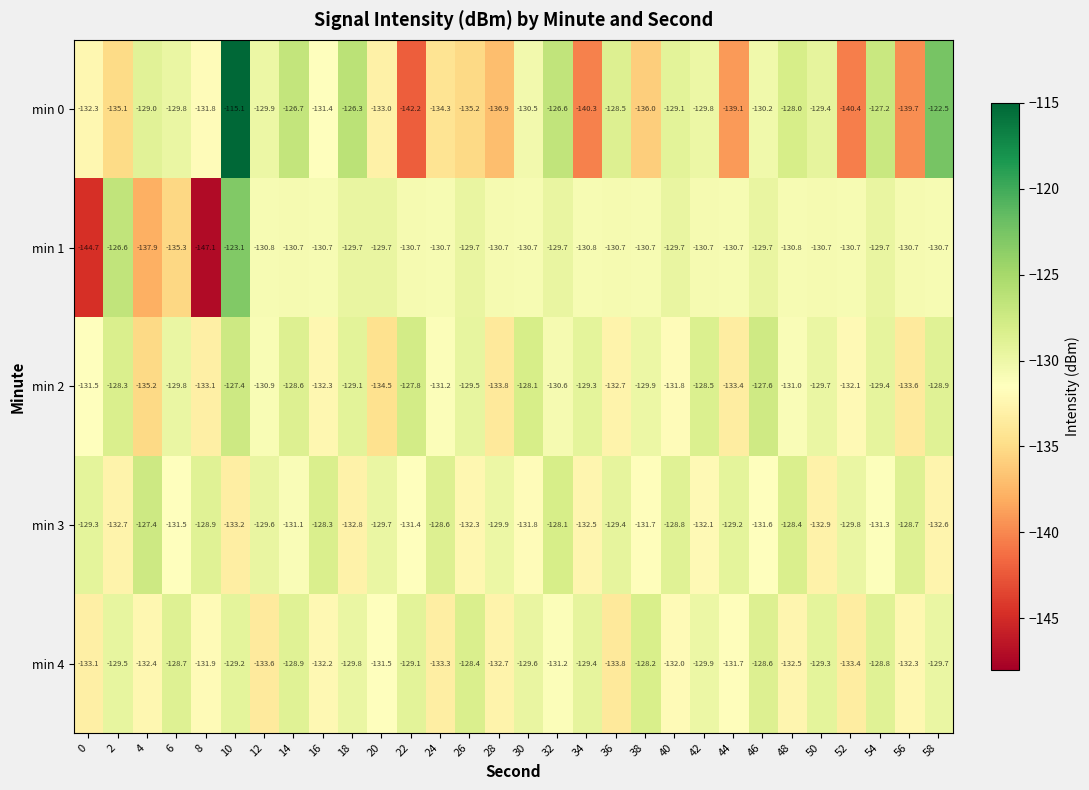

Between 18 and 22, which series saw the biggest shift?

min 0